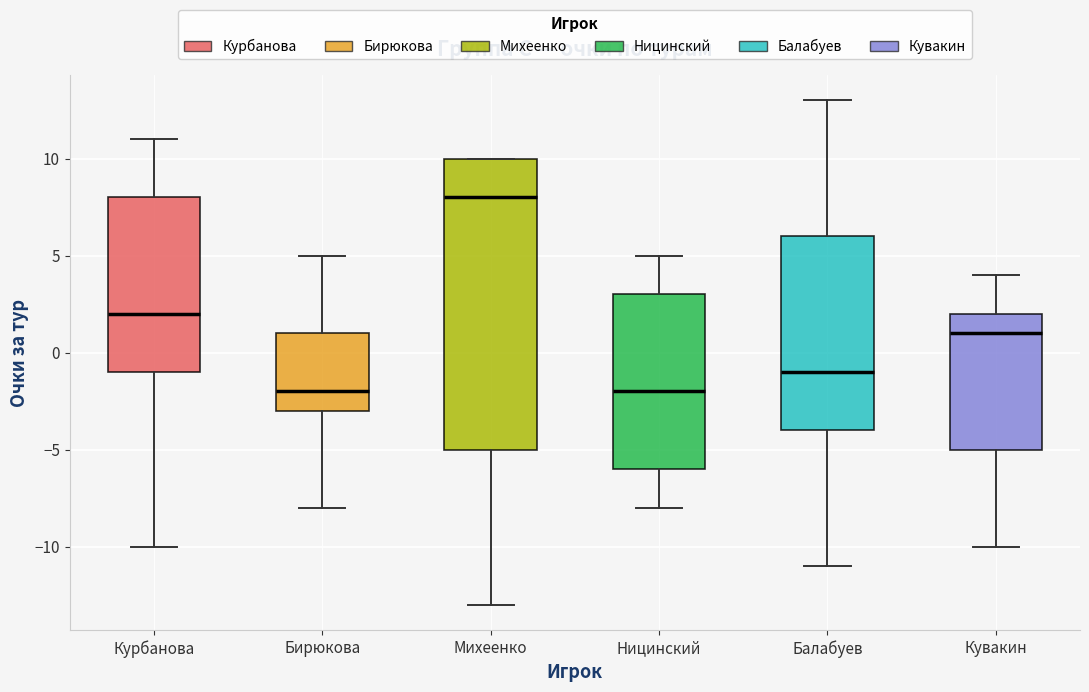

Comparing the boxes themselves (not the whiskers), which one is the tallest?

Михеенко